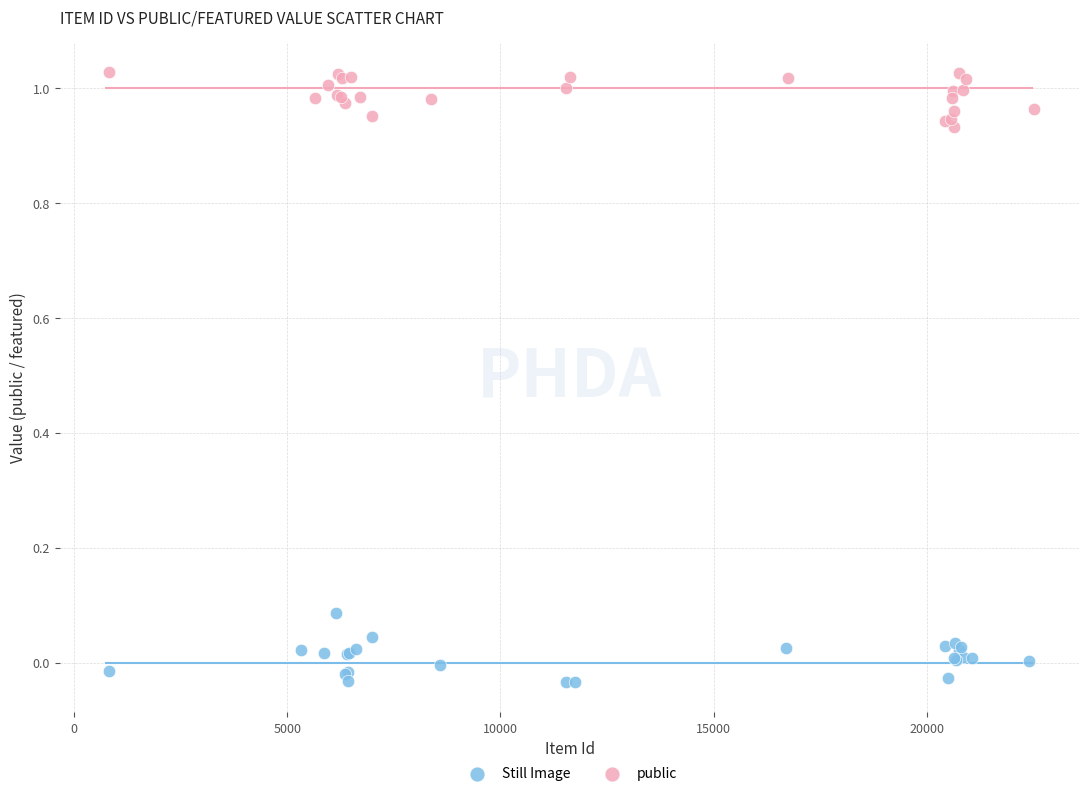

Which series has the widest spread of Y values?

Still Image